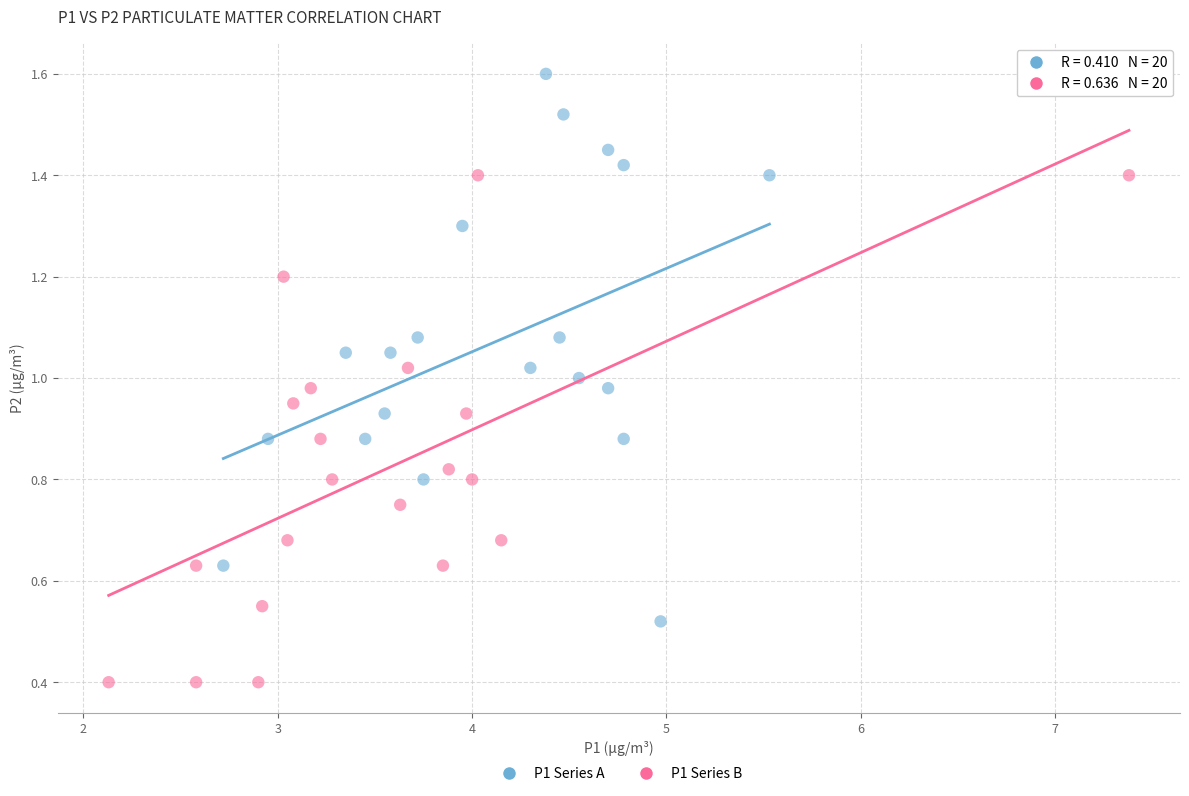

Which series contains the highest Y value?

P1 Series A